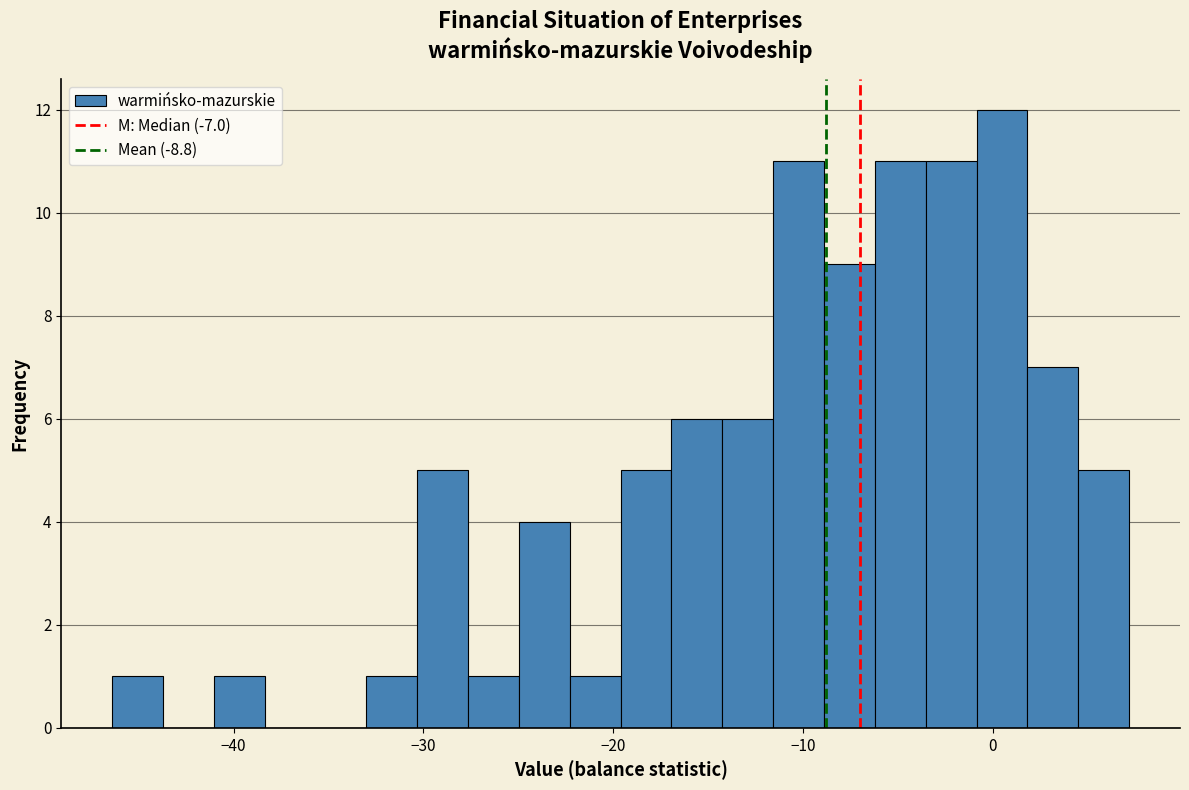

Read against the x-axis, roughly where is the centre of the tallest bar?

1